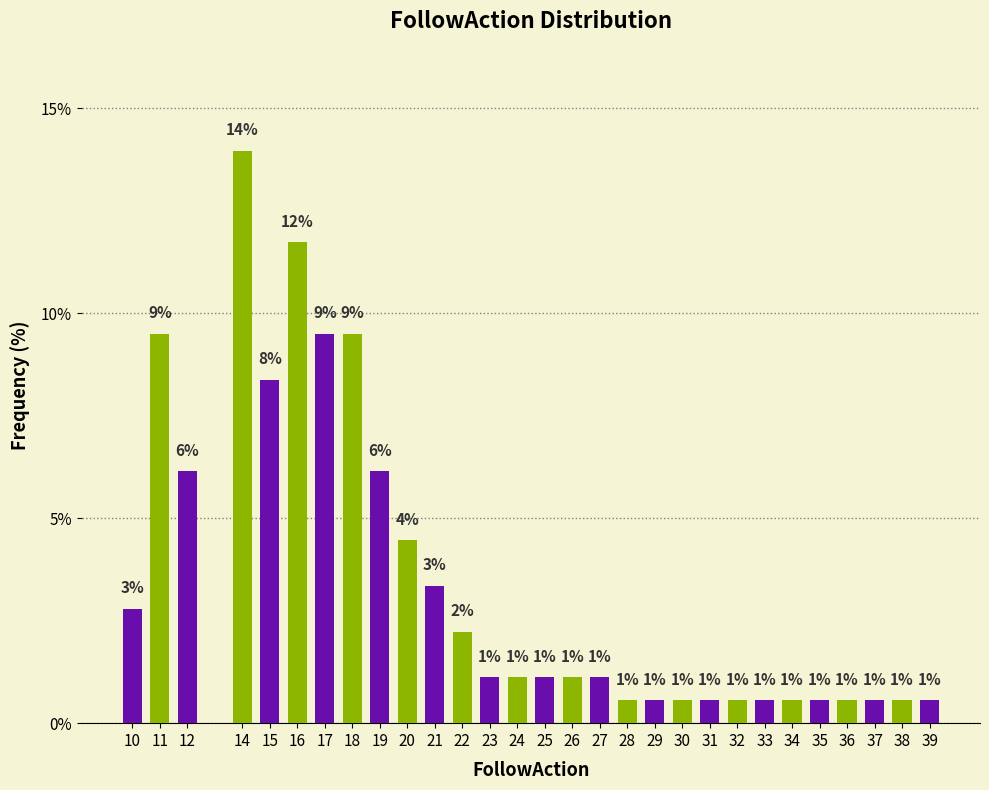

Does the chart contain any negative values?

No